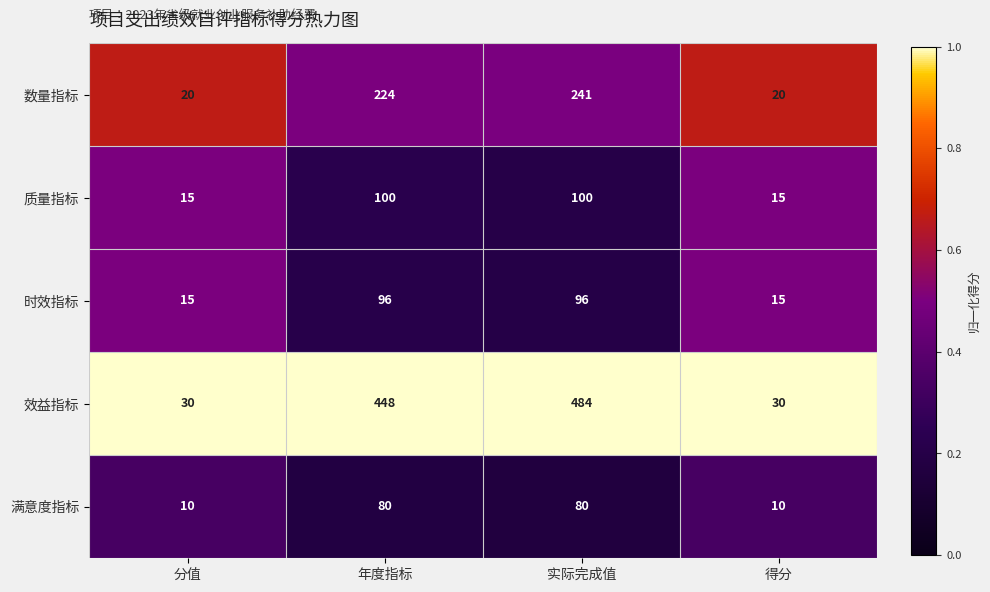

What is the maximum value shown in the chart?

484